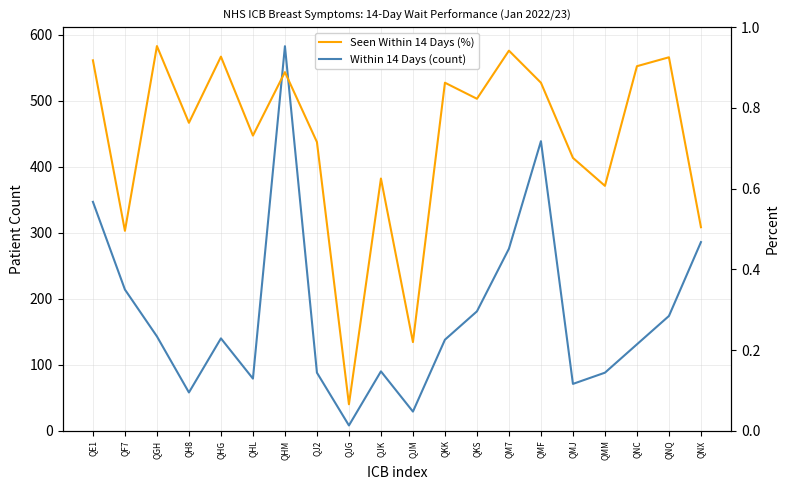

True or false: Seen Within 14 Days (%) and Within 14 Days (count) intersect in this chart.

False